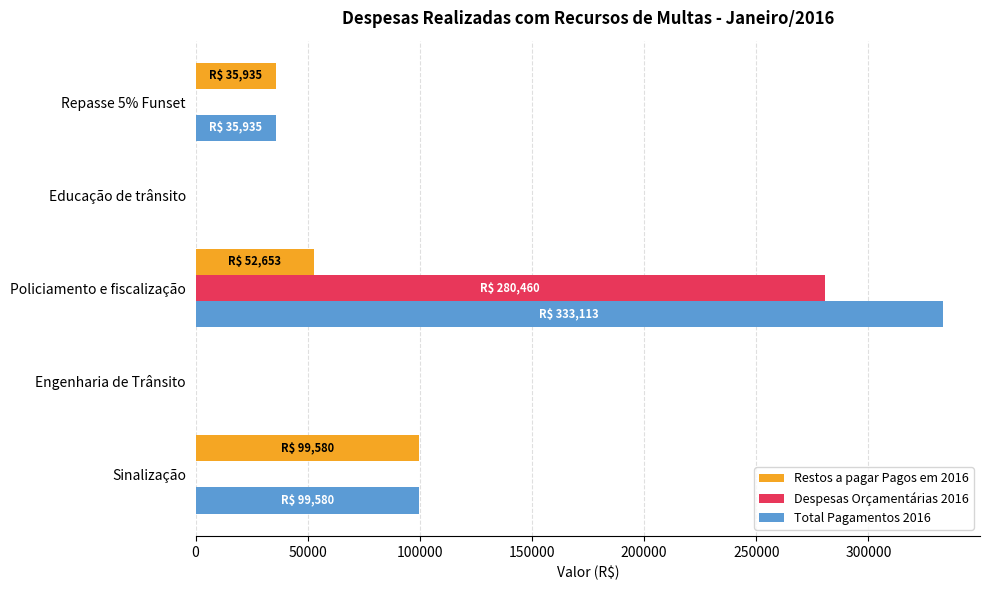

Between Sinalização and Policiamento e fiscalização, which series saw the biggest shift?

Despesas Orçamentárias 2016